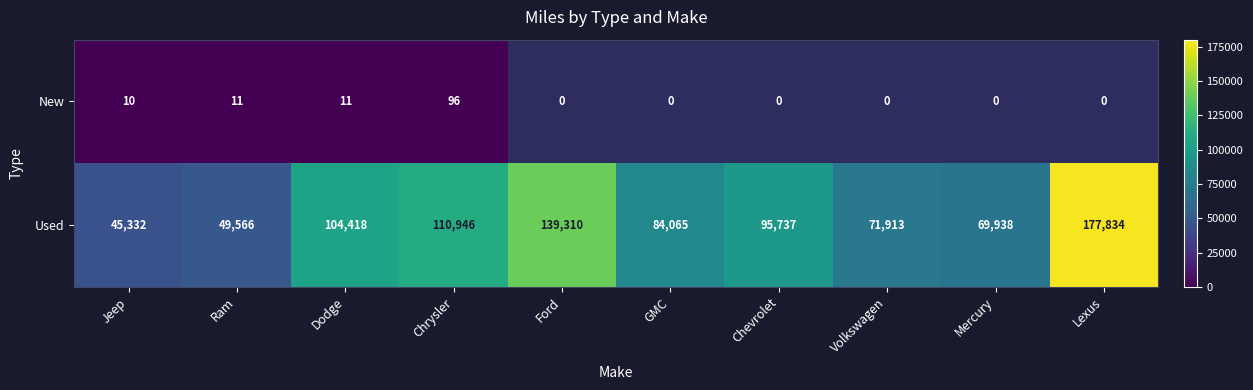

What is the sum of the Used values at Chrysler and Dodge?

215364